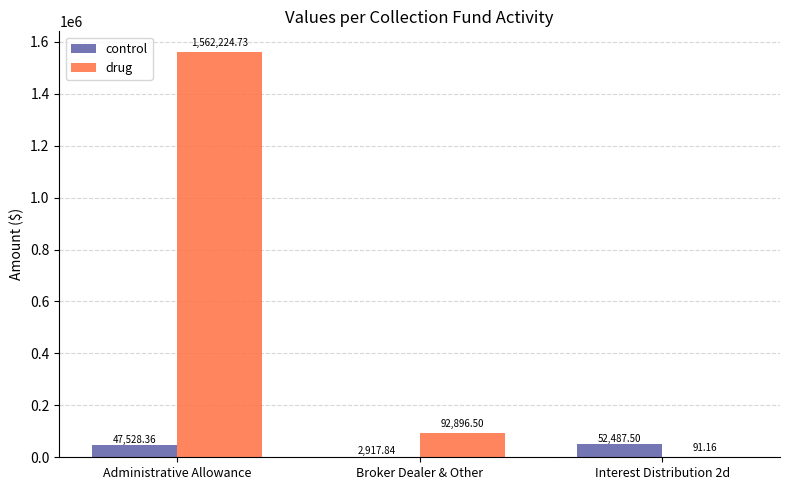

Reading left to right, transcribe all the data shown in this chart.

control: Administrative Allowance=47528.4	Broker Dealer & Other=2917.8	Interest Distribution 2d=52487.5
drug: Administrative Allowance=1562224.7	Broker Dealer & Other=92896.5	Interest Distribution 2d=91.2